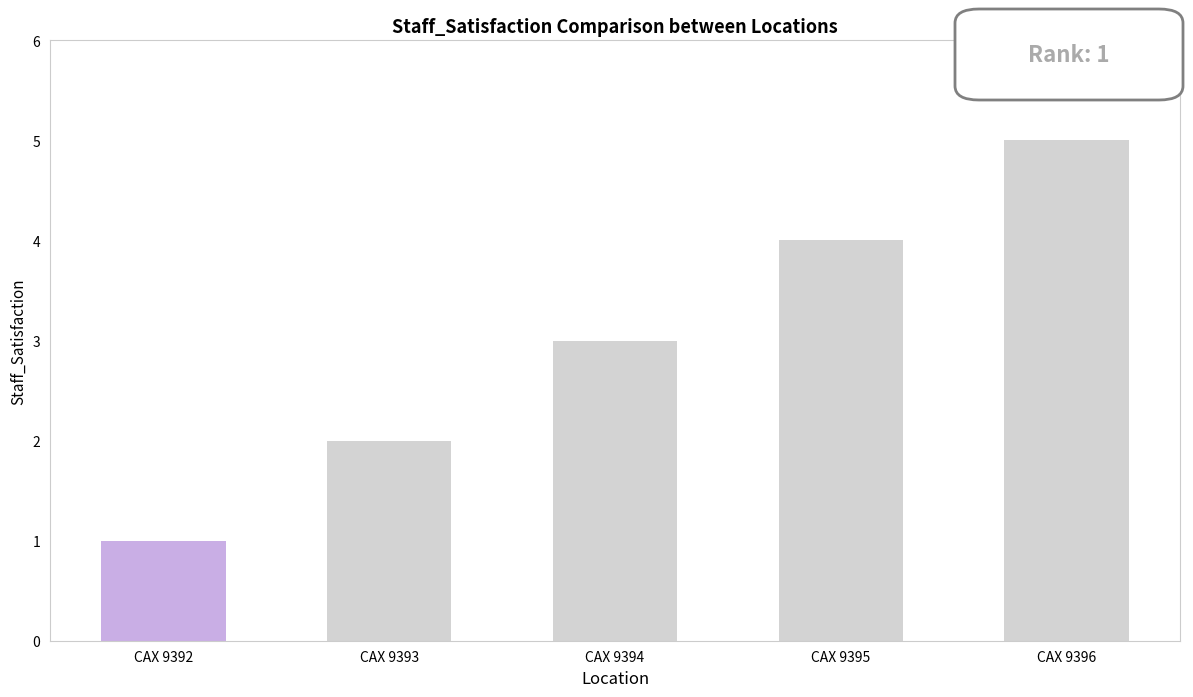

List the labels in order of value, smallest first.

CAX 9392, CAX 9393, CAX 9394, CAX 9395, CAX 9396